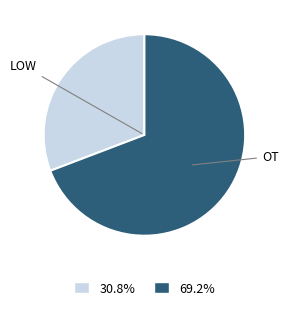

Count the number of slices in the pie.

2